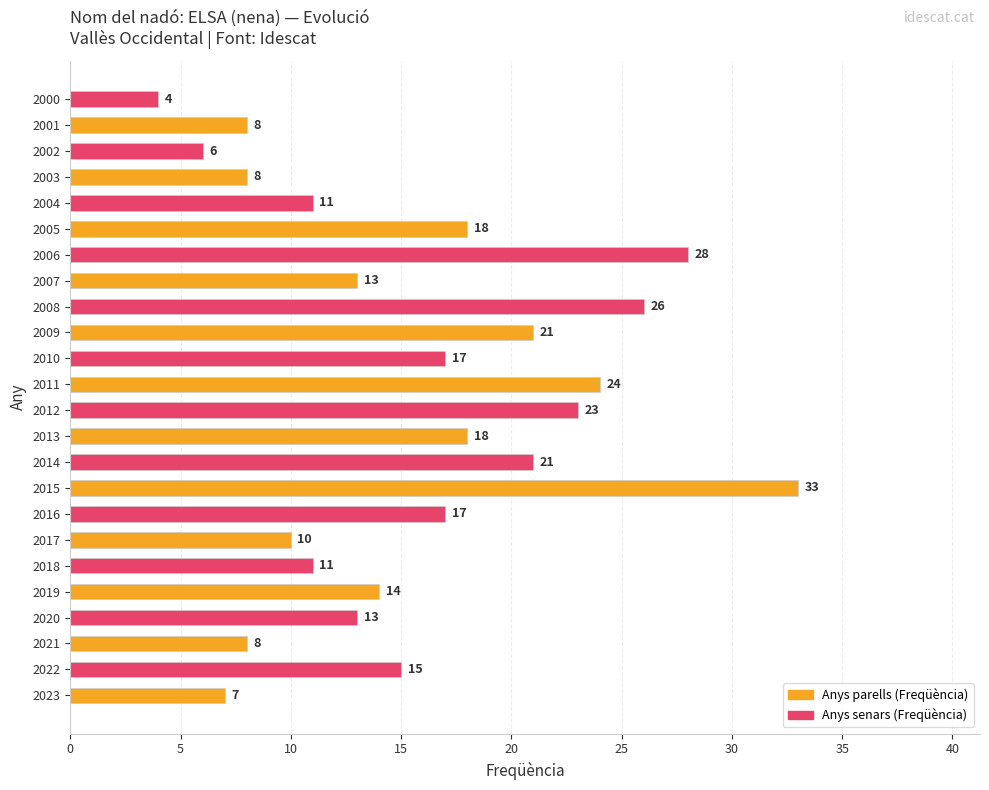

What is the ratio of the value at 2007 to the value at 2006?

0.5